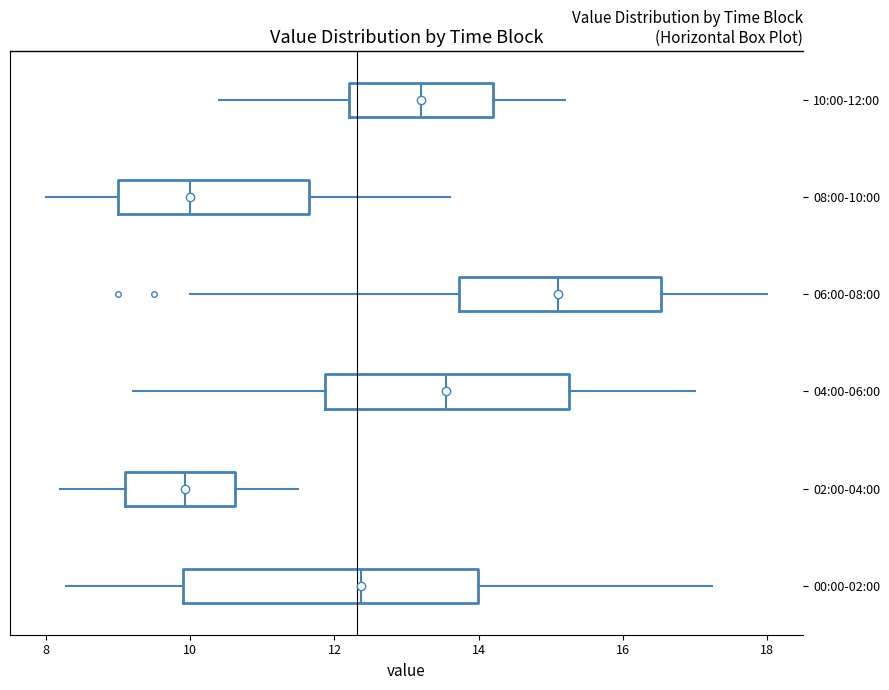

Which box's median line is the furthest to the right?

06:00-08:00